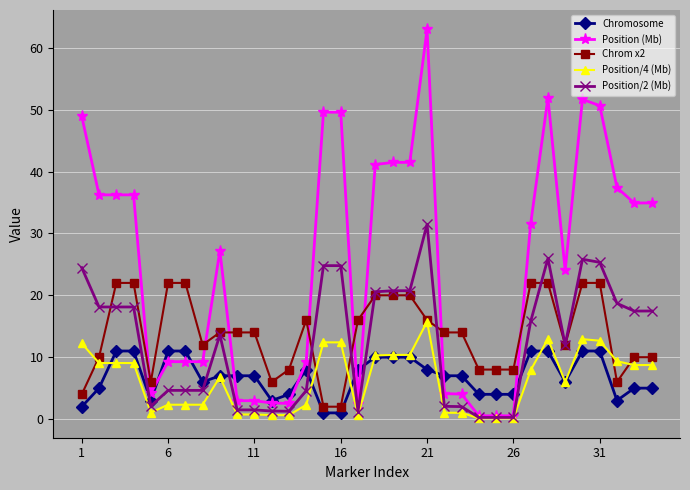

What is the value of the Chrom x2 point at the 22nd from the left?

14.0